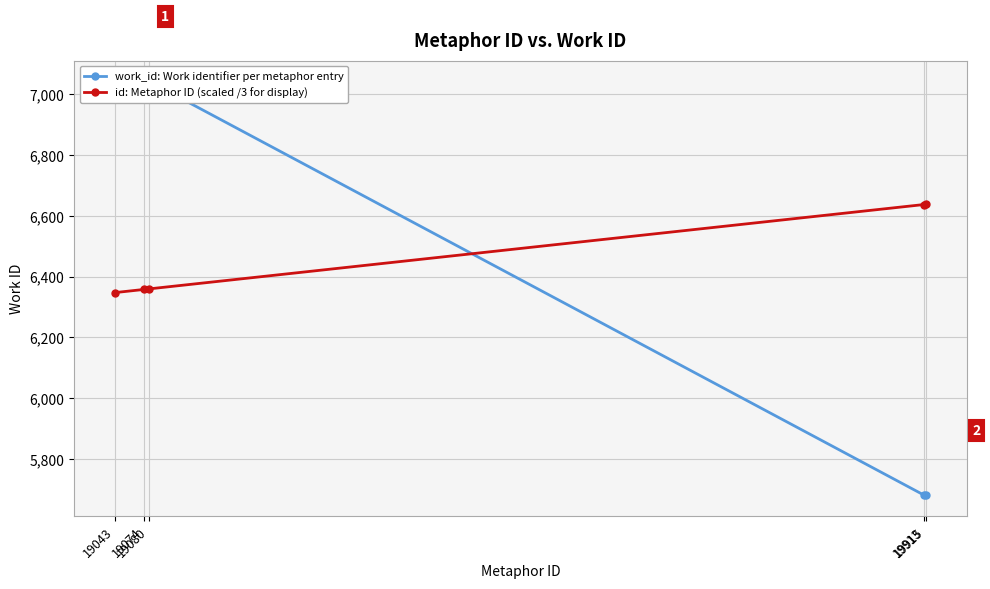

Reading right to left, extract all data points from this chart.

work_id: Work identifier per metaphor entry: 5681.0	5681.0	7043.0	7043.0	7043.0
id: Metaphor ID (scaled /3 for display): 6638.3	6637.7	6360.0	6358.0	6347.7